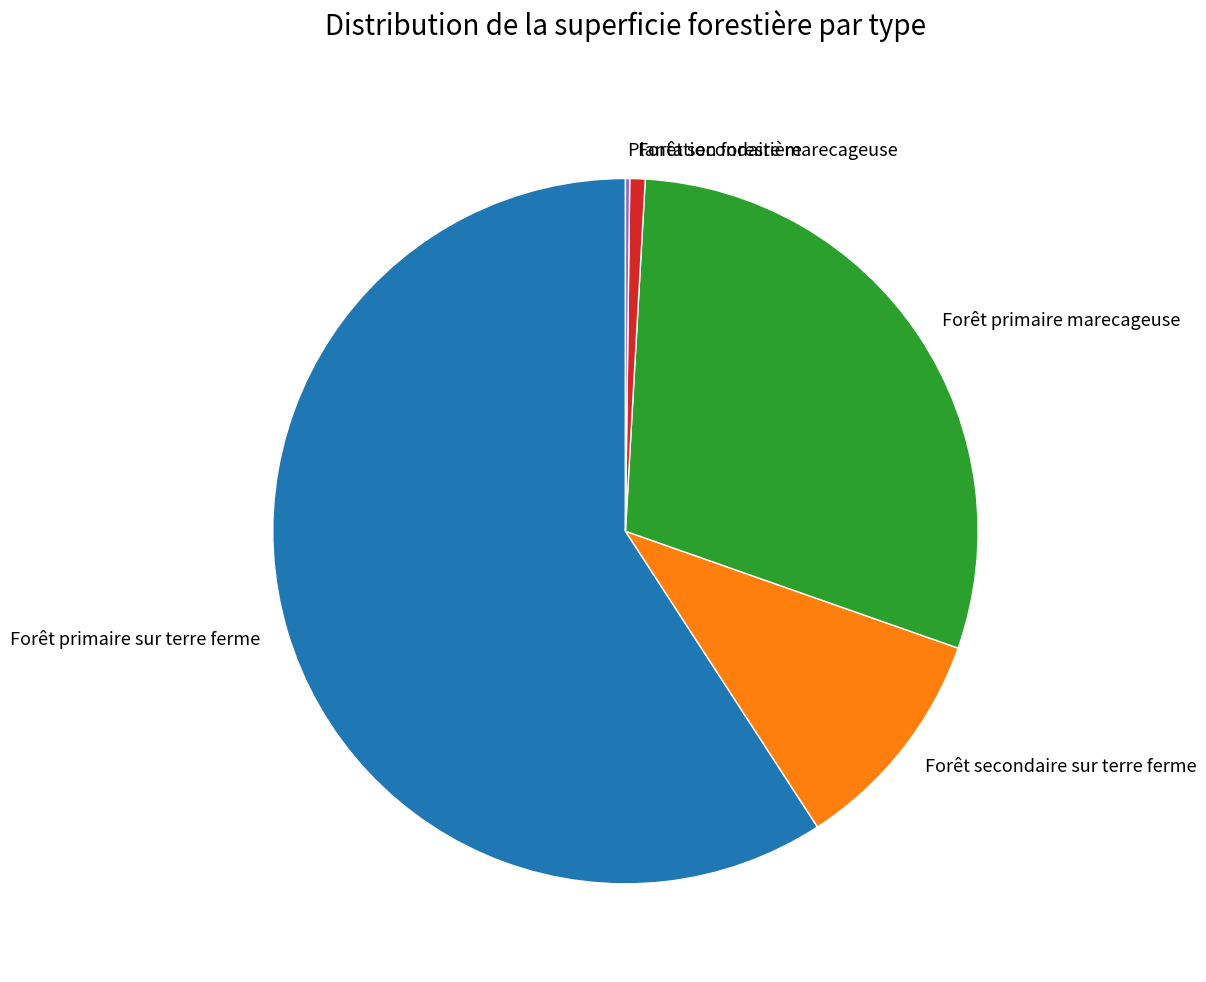

Which slice is the largest?

Forêt primaire sur terre ferme